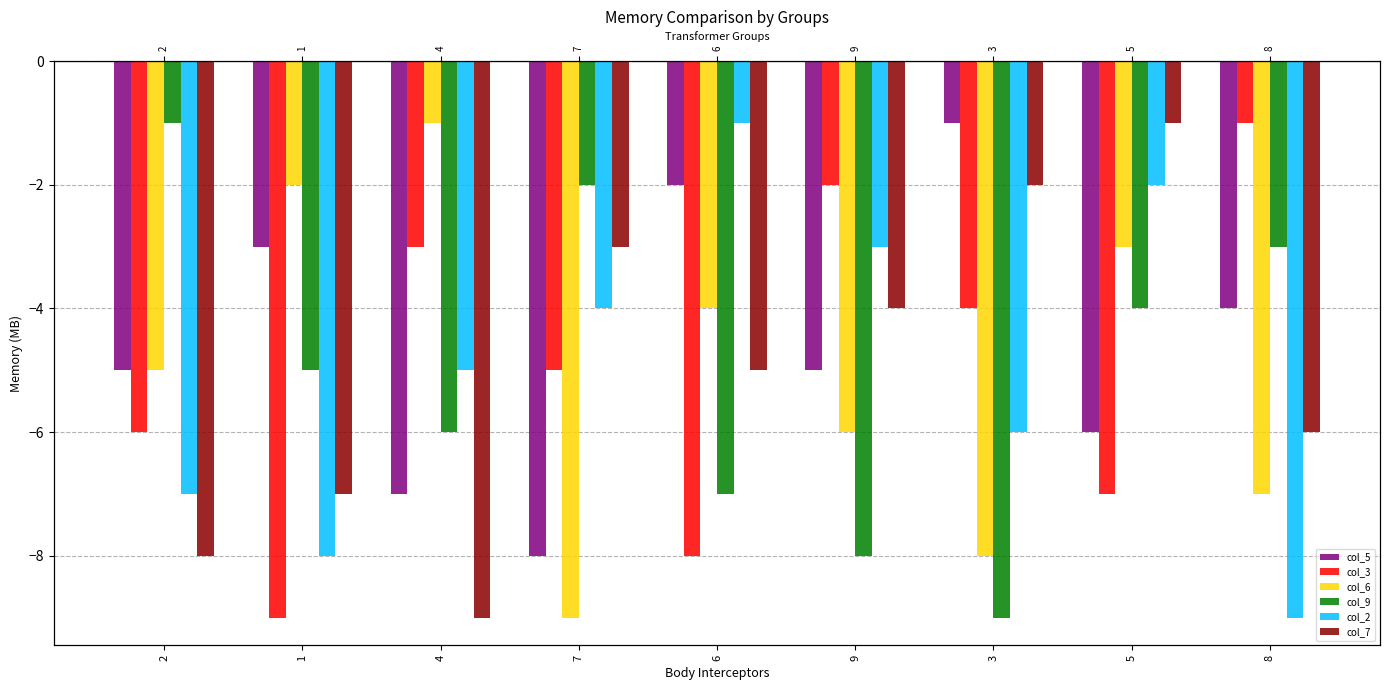

Which category has the highest value in the col_5 series?

3